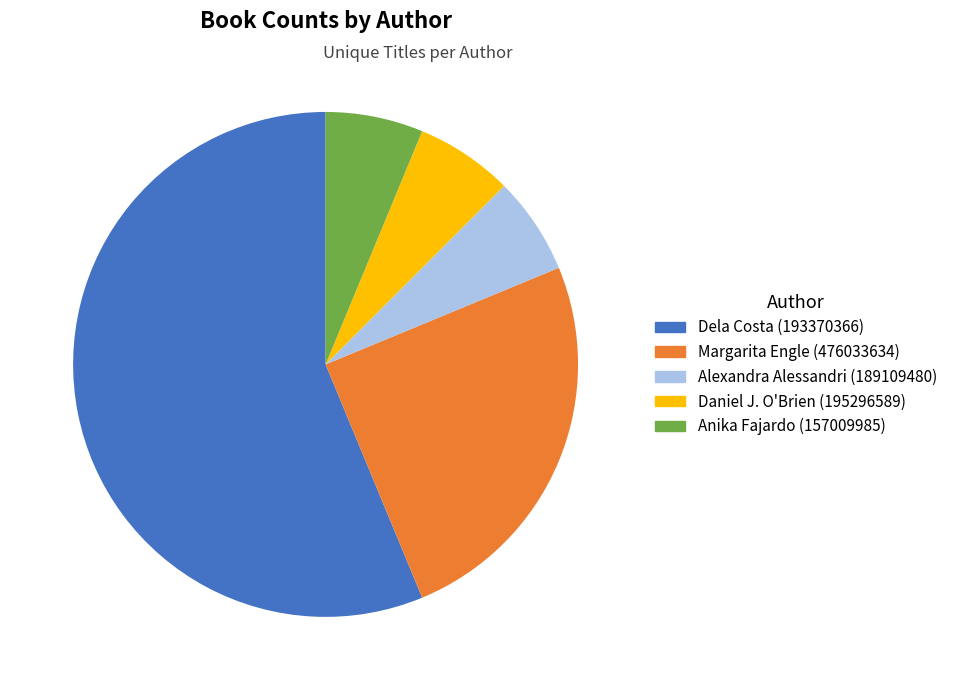

Combined, do Alexandra Alessandri (189109480) and Dela Costa (193370366) account for over 50%?

Yes